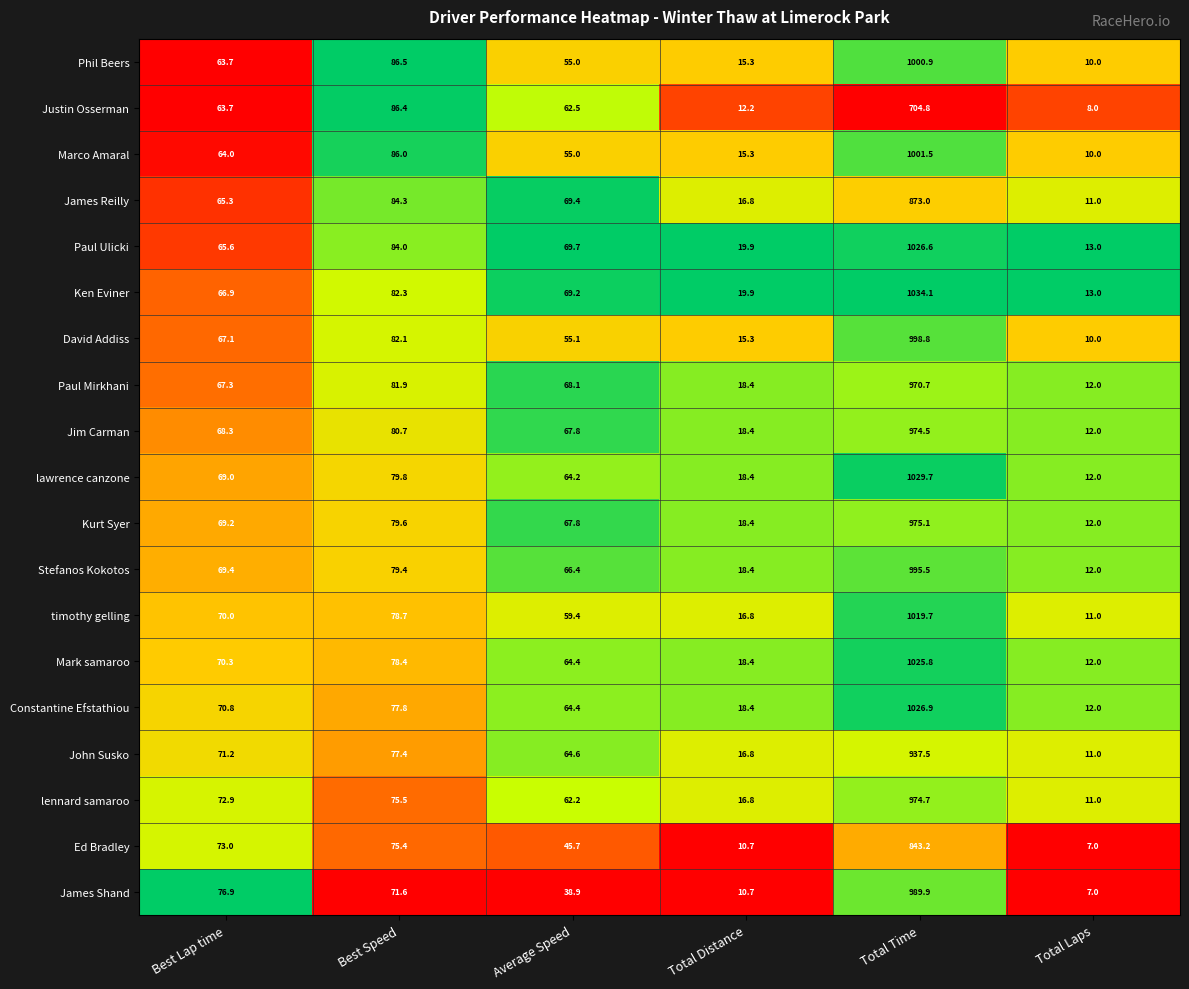

What is the total value across all series at Best Speed?

1527.8